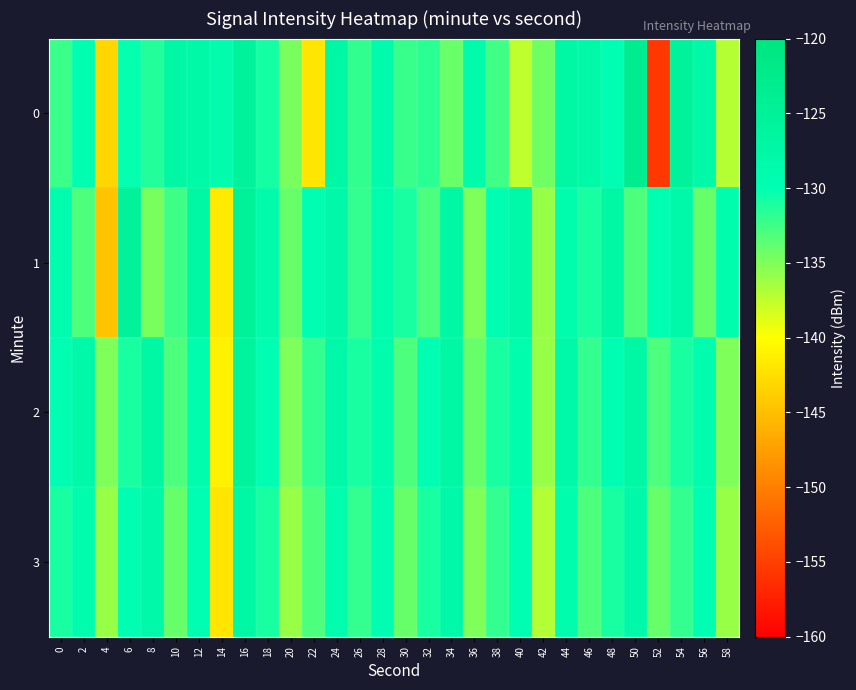

Which category has the highest value across all series?

50